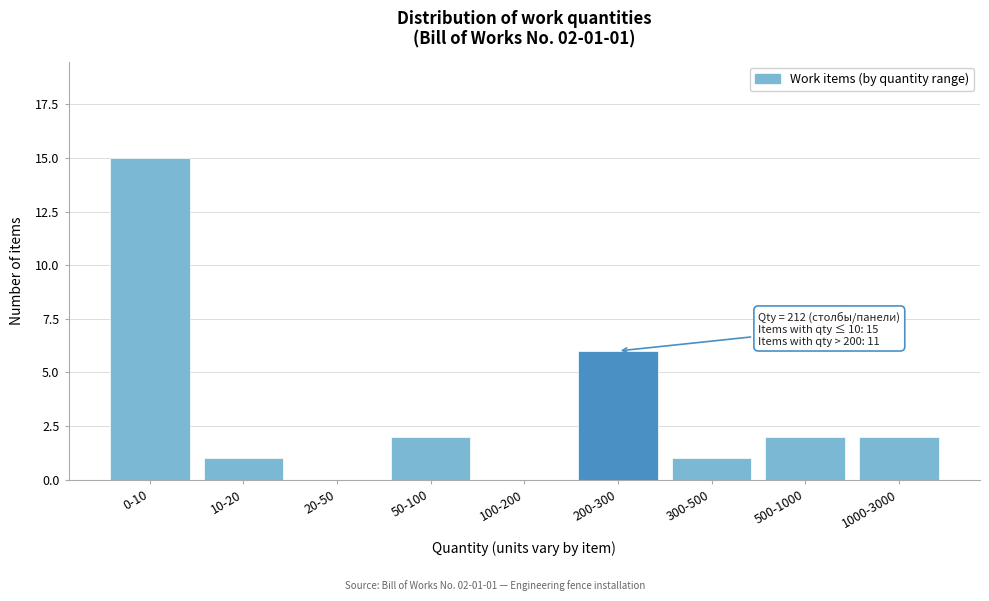

Reading left to right, transcribe all the data shown in this chart.

0-10=15	10-20=1	20-50=0	50-100=2	100-200=0	200-300=6	300-500=1	500-1000=2	1000-3000=2